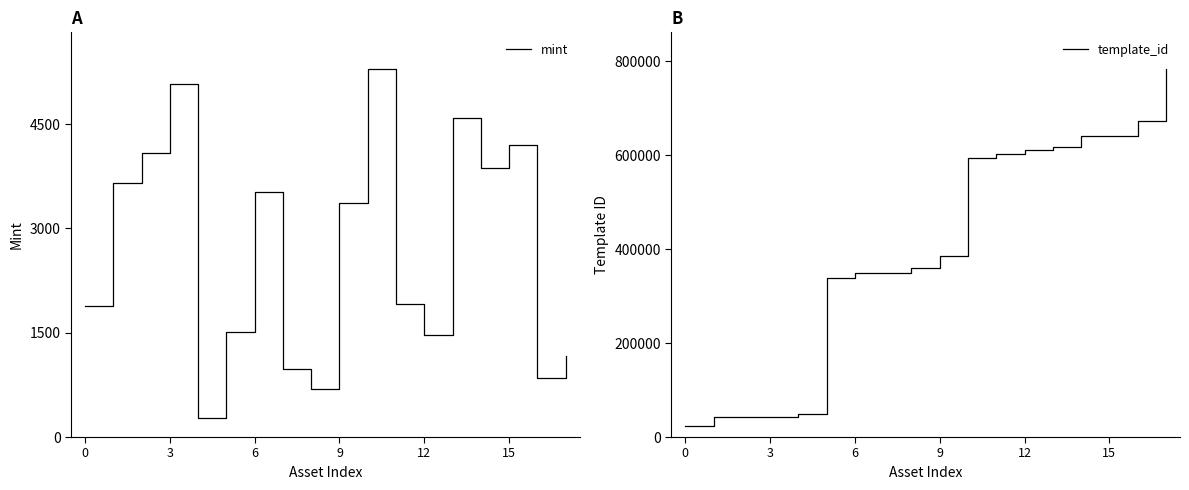

What is the sum of all mint values?

48404